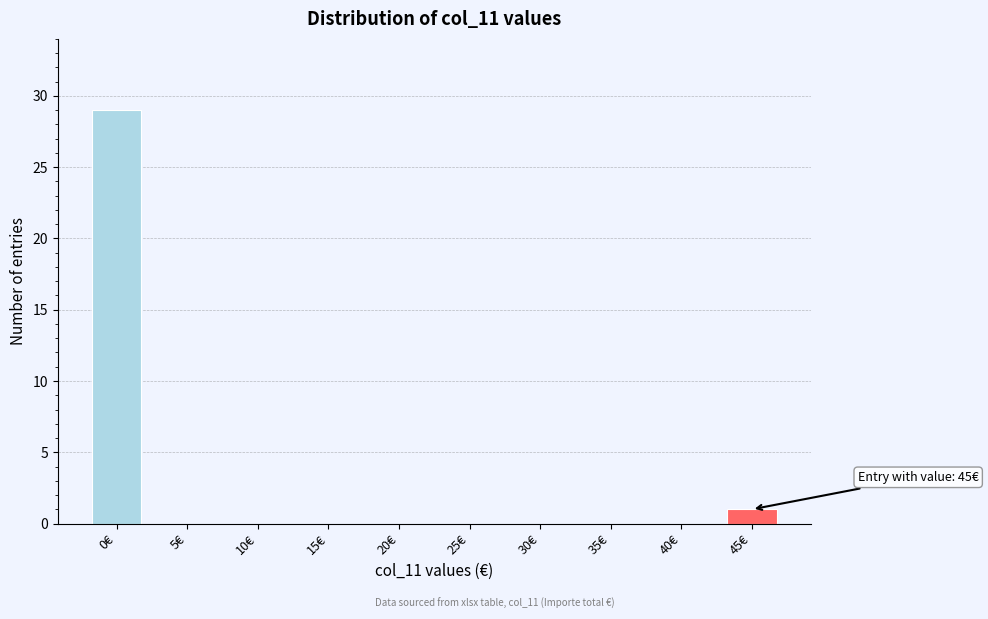

Reading left to right, list all the values displayed in this chart.

0€=29	5€=0	10€=0	15€=0	20€=0	25€=0	30€=0	35€=0	40€=0	45€=1